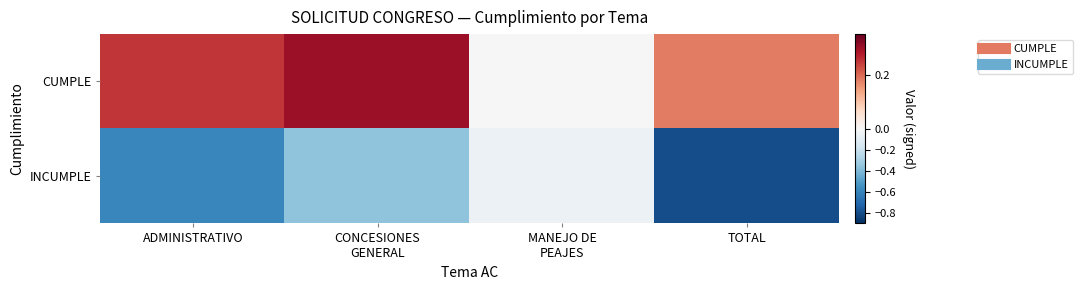

Between TOTAL and CONCESIONES
GENERAL, which is larger?

CONCESIONES
GENERAL